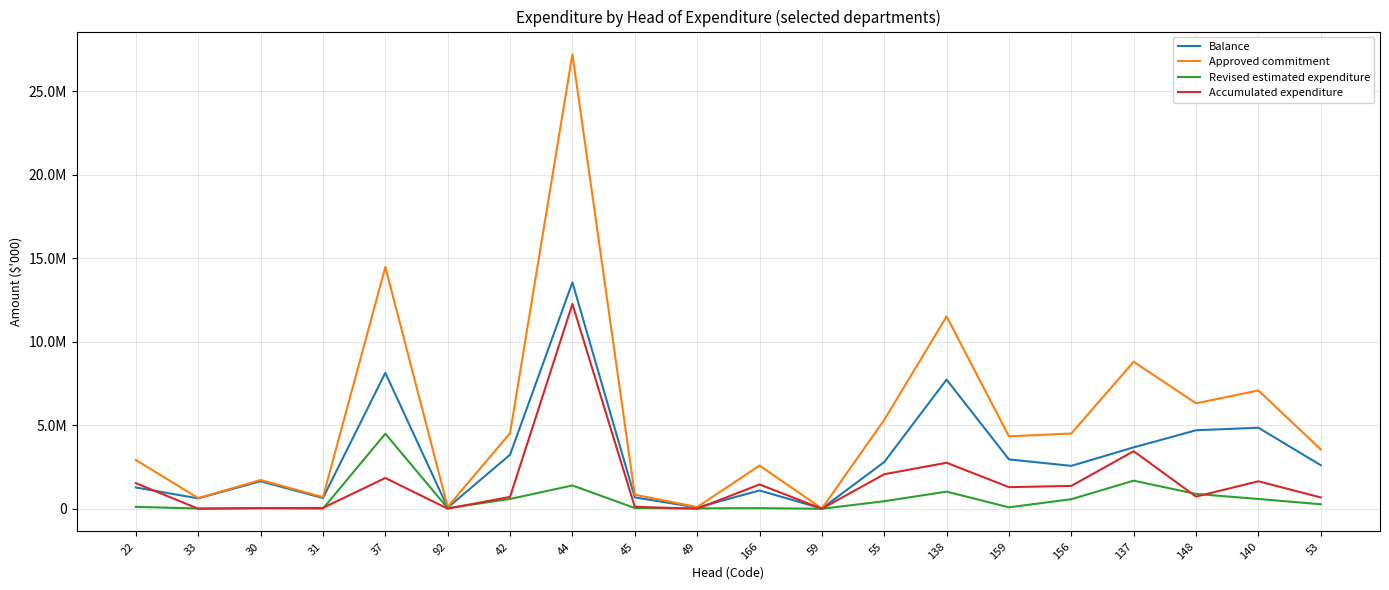

Reading left to right, what are all the values shown in this chart?

Balance: 22=1273644	33=620497	30=1647774	31=641006	37=8138049	92=68067	42=3234356	44=13551265	45=680667	49=74793	166=1095878	59=13500	55=2796829	138=7730987	159=2954373	156=2568089	137=3675020	148=4698081	140=4851496	53=2605840
Approved commitment: 22=2917800	33=638120	30=1720890	31=696751	37=14472600	92=109435	42=4529500	44=27206068	45=843827	49=100000	166=2587500	59=13500	55=5314400	138=11510000	159=4334078	156=4505788	137=8800000	148=6312276	140=7081645	53=3552033
Revised estimated expenditure: 22=114164	33=15476	30=41111	31=5550	37=4492283	92=35455	42=585152	44=1394952	45=44523	49=25207	166=36918	59=0	55=450842	138=1024978	159=85861	156=571991	137=1680916	148=887573	140=585411	53=269284
Accumulated expenditure: 22=1529992	33=2147	30=32005	31=50195	37=1842268	92=5913	42=709992	44=12259851	45=118637	49=0	166=1454704	59=0	55=2066729	138=2754035	159=1293844	156=1365708	137=3444064	148=726622	140=1644738	53=676909